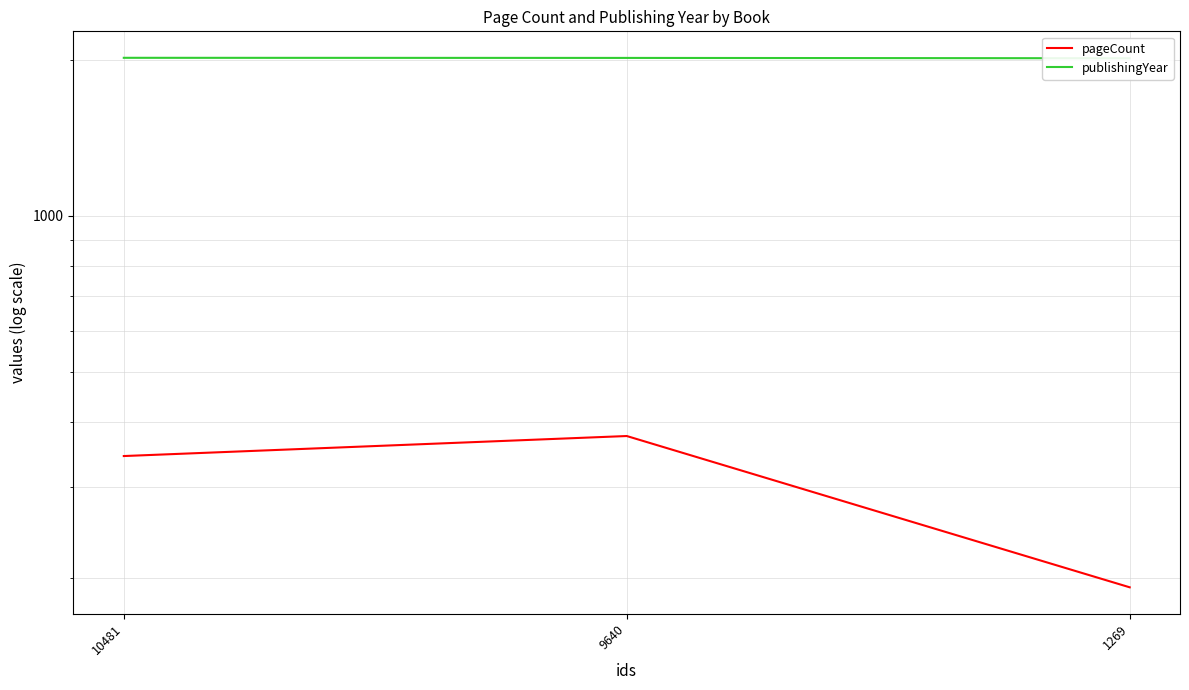

What is the spread (max minus min) of values at 9640?

1641